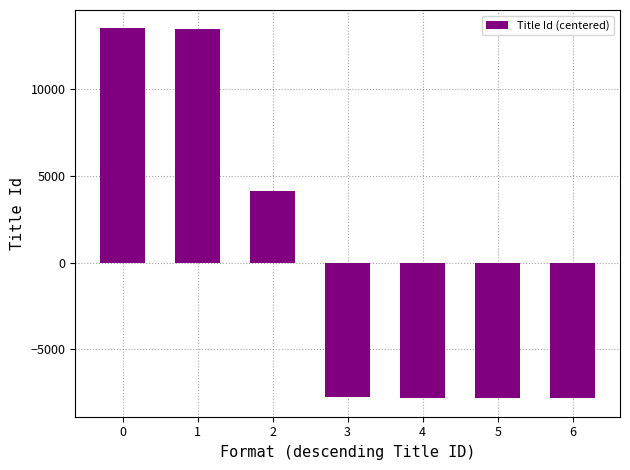

What is the value of the 4th bar from the left?

-7769.4